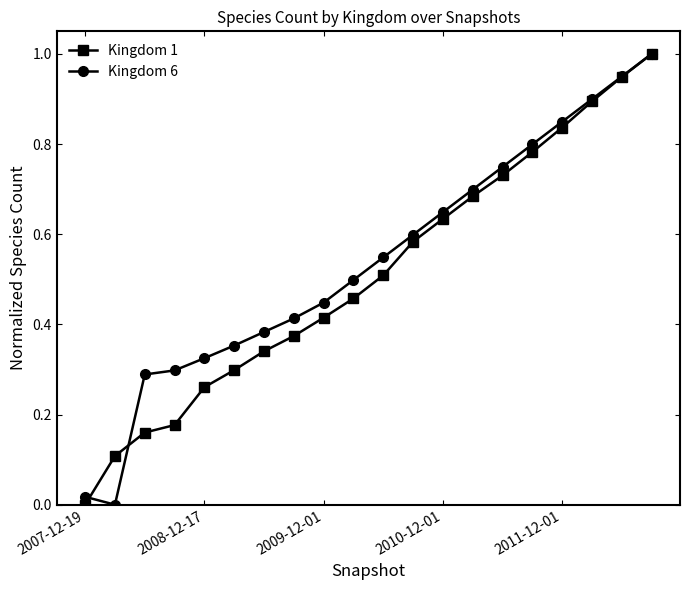

True or false: Kingdom 1 has more than 2 points higher than both neighbors.

False